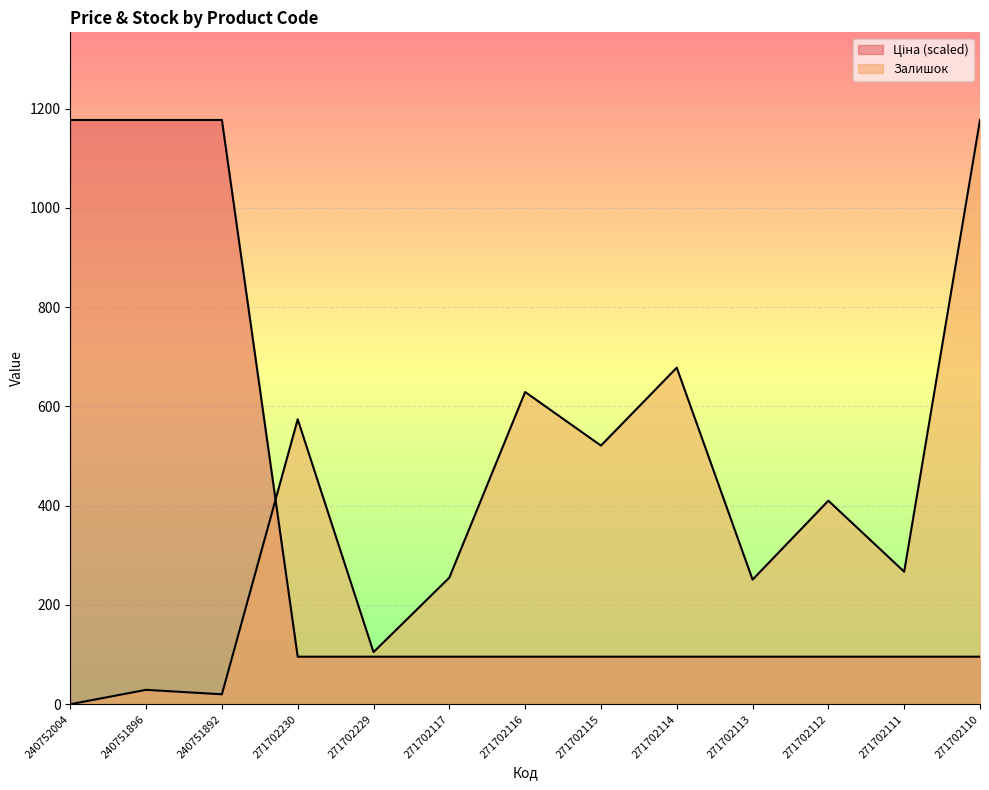

How many intersections are there between Ціна and Залишок?

1